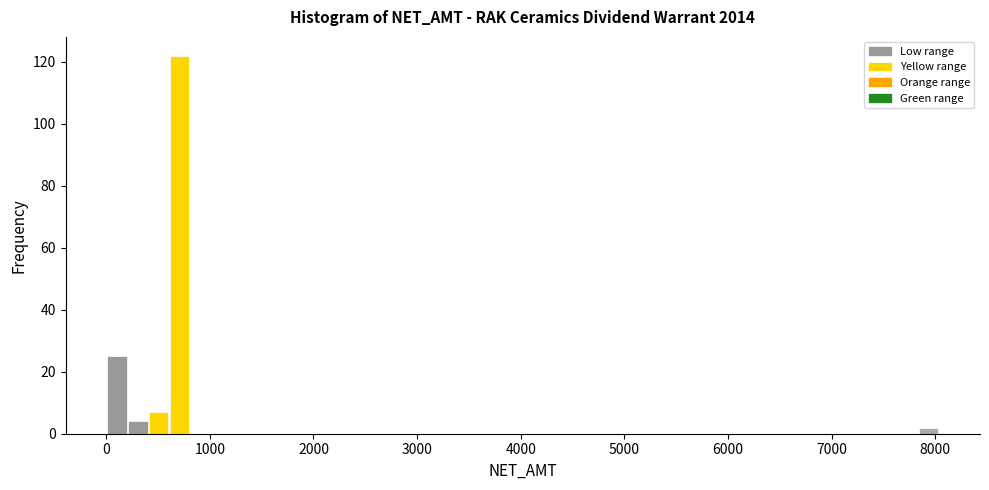

Read against the x-axis, roughly where is the centre of the tallest bar?

700